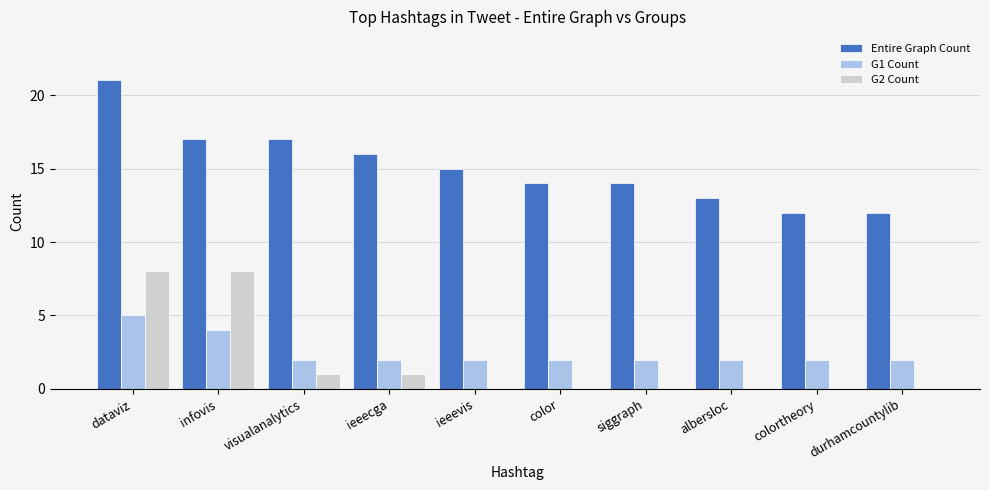

Reading left to right, extract all data points from this chart.

Entire Graph Count: dataviz=21	infovis=17	visualanalytics=17	ieeecga=16	ieeevis=15	color=14	siggraph=14	albersloc=13	colortheory=12	durhamcountylib=12
G1 Count: dataviz=5	infovis=4	visualanalytics=2	ieeecga=2	ieeevis=2	color=2	siggraph=2	albersloc=2	colortheory=2	durhamcountylib=2
G2 Count: dataviz=8	infovis=8	visualanalytics=1	ieeecga=1	ieeevis=0	color=0	siggraph=0	albersloc=0	colortheory=0	durhamcountylib=0